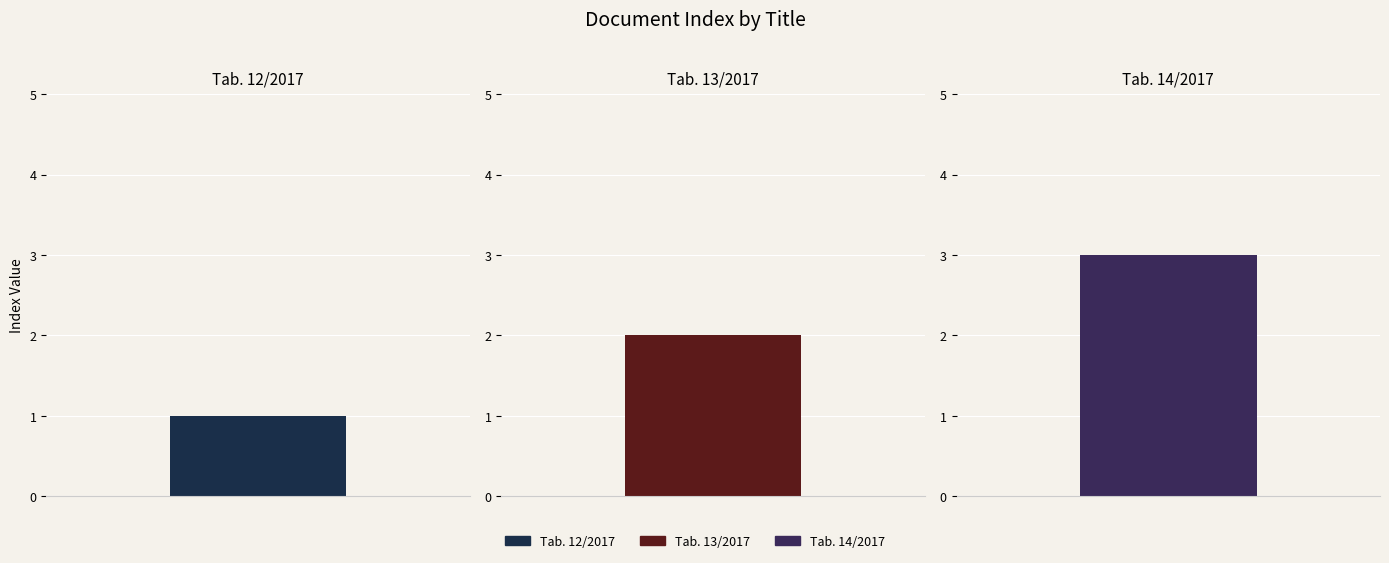

Count the values in the range 1 to 3.

3